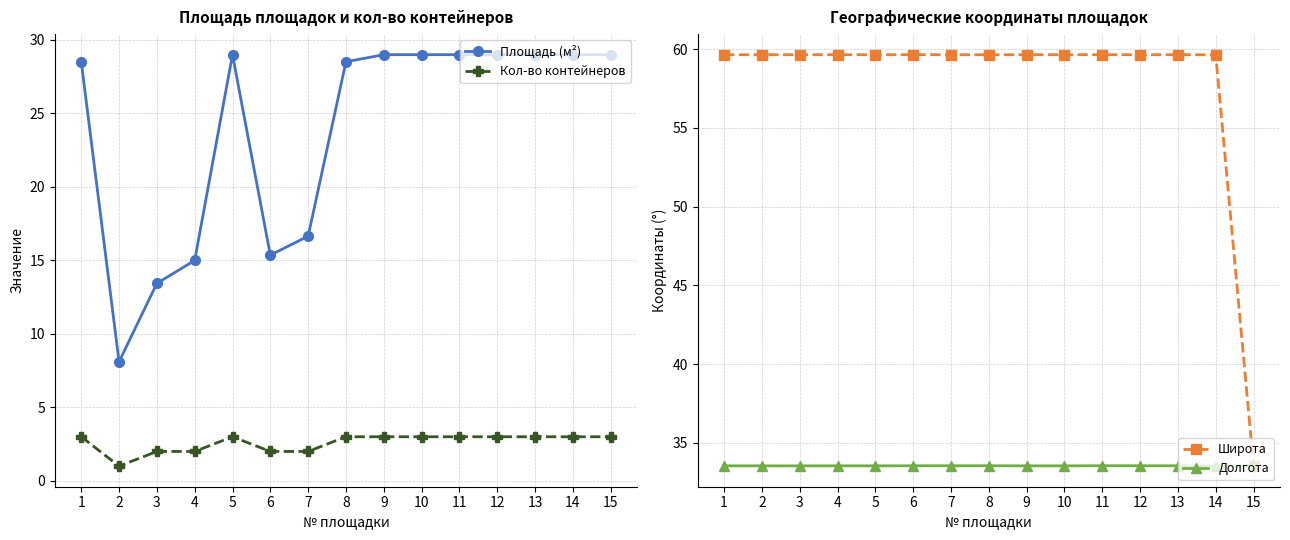

What are all the series names shown in the legend?

Площадь (м²), Кол-во контейнеров, Широта, Долгота